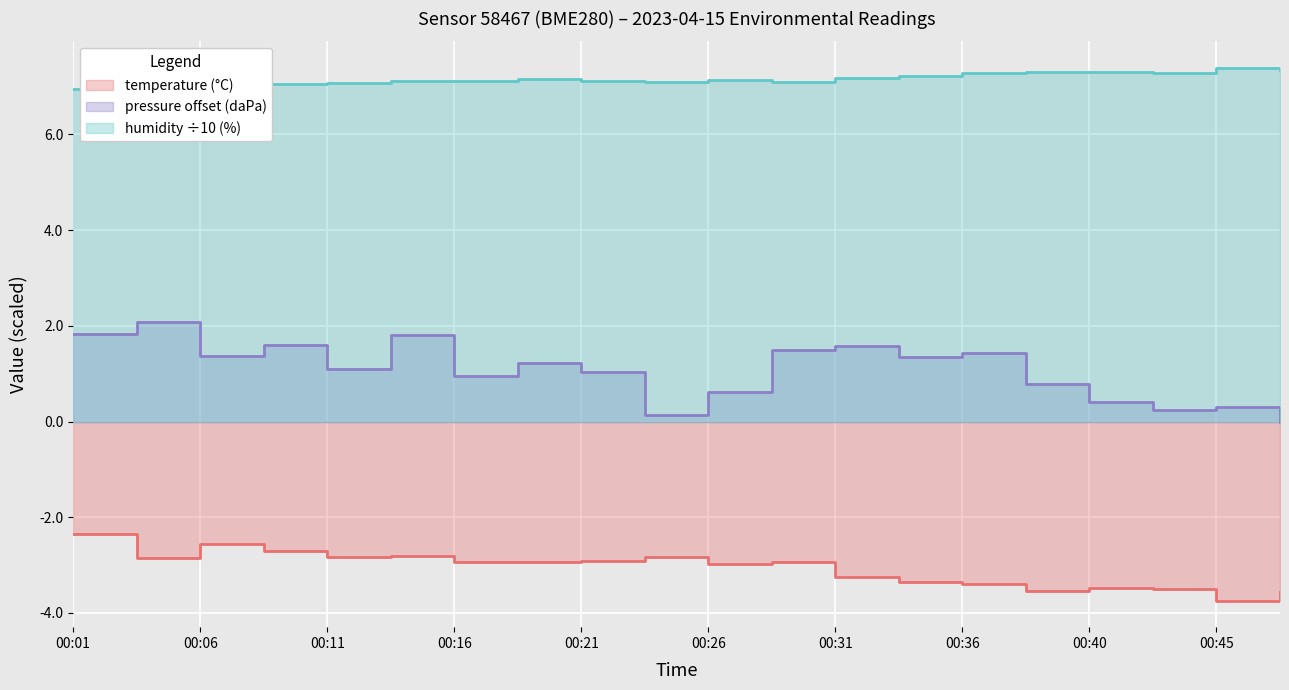

Which category has the lowest value across all series?

00:45